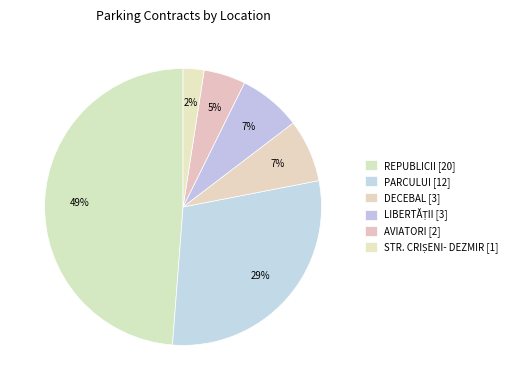

True or false: PARCULUI accounts for 38% of the total.

False